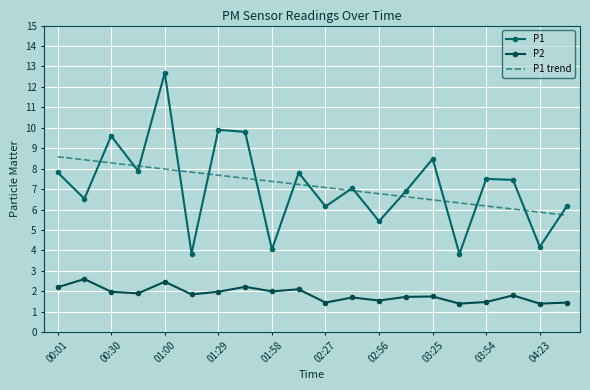

What is the greatest value displayed?

12.7